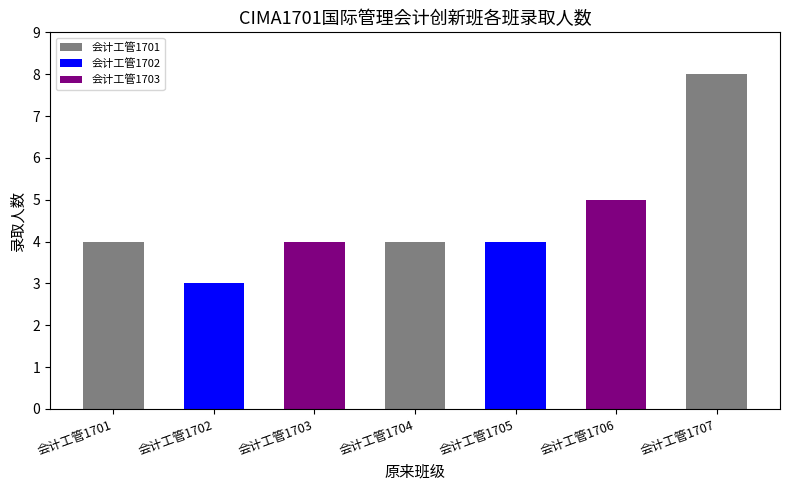

Rank the categories by value from highest to lowest.

会计工管1707, 会计工管1706, 会计工管1701, 会计工管1703, 会计工管1704, 会计工管1705, 会计工管1702